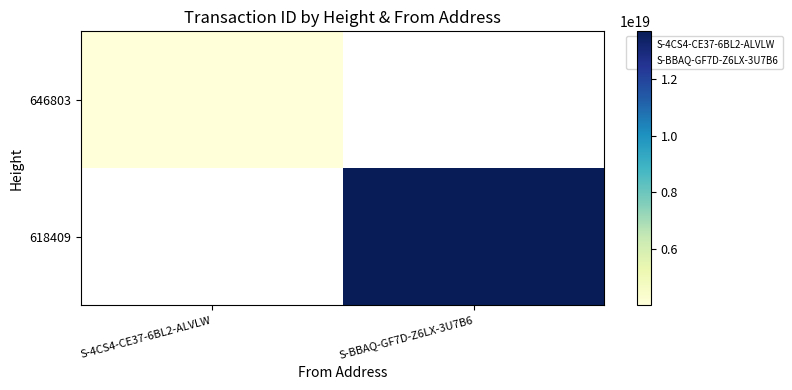

What is the maximum value for 646803?

4015280140341248512.0